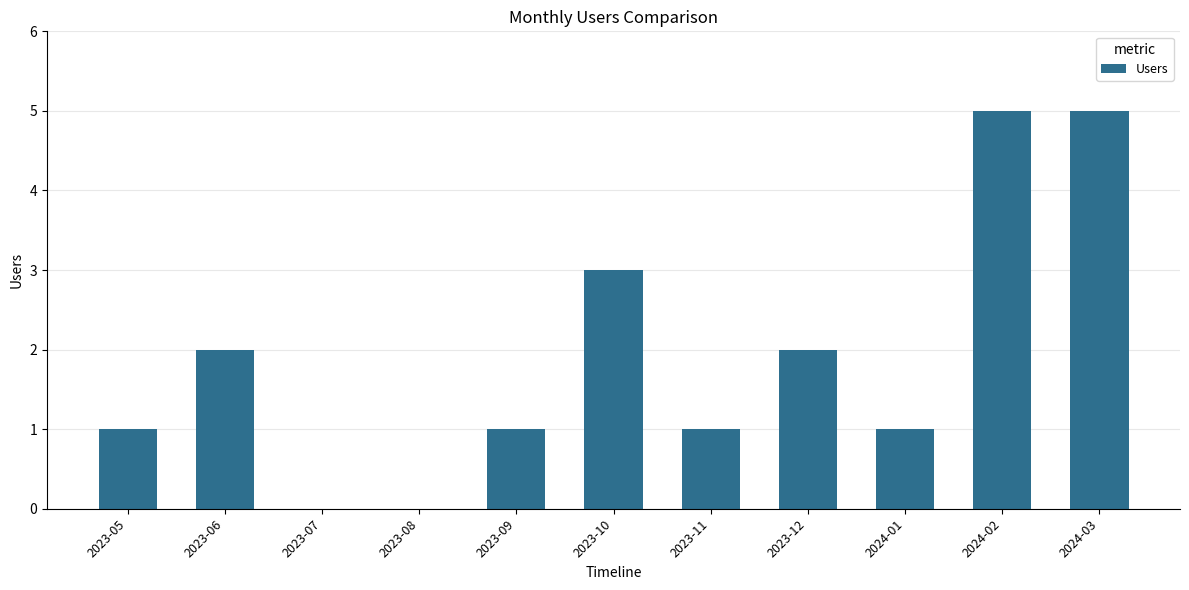

Is it true that the value at 2024-02 is 2?

False